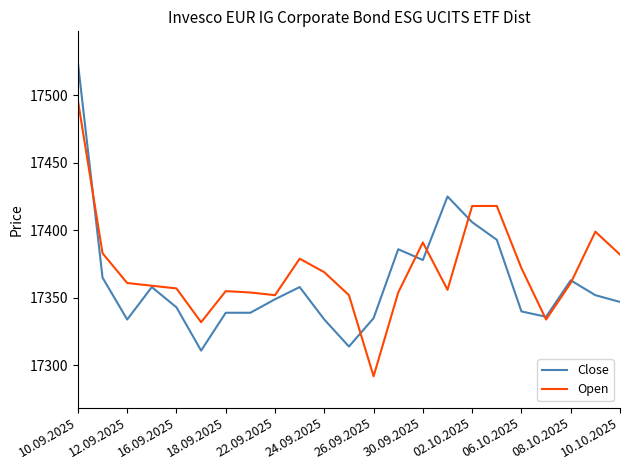

What is the smallest value displayed?

17292